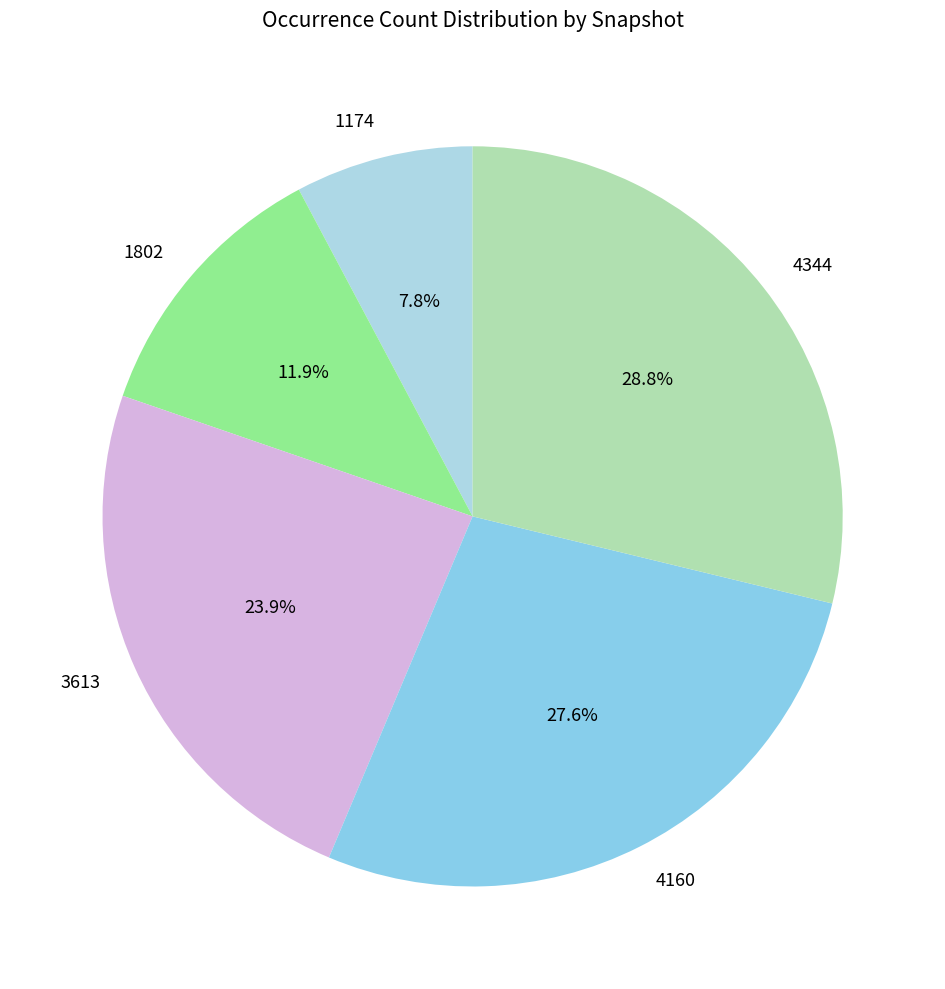

Rank the categories by value from highest to lowest.

4344, 4160, 3613, 1802, 1174